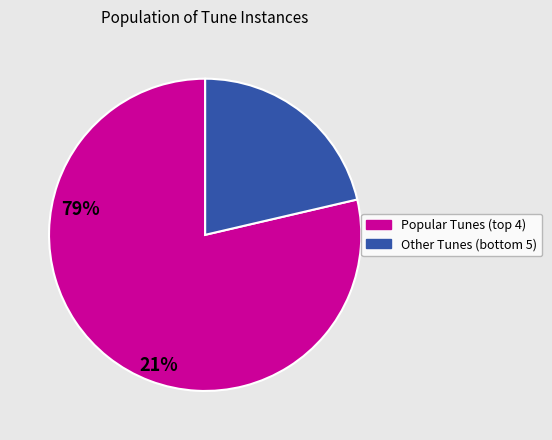

Is there any slice that represents more than half of the pie?

Yes